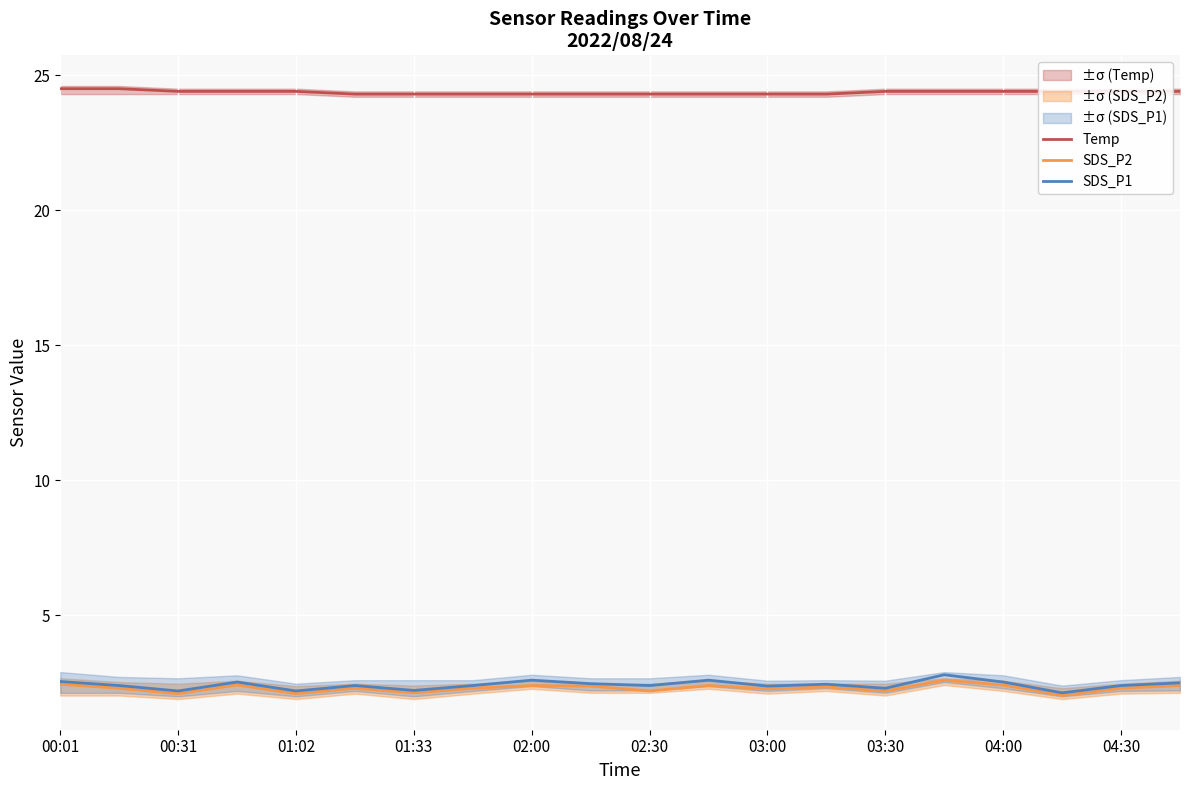

At how many categories does at least one series exceed 20?

20